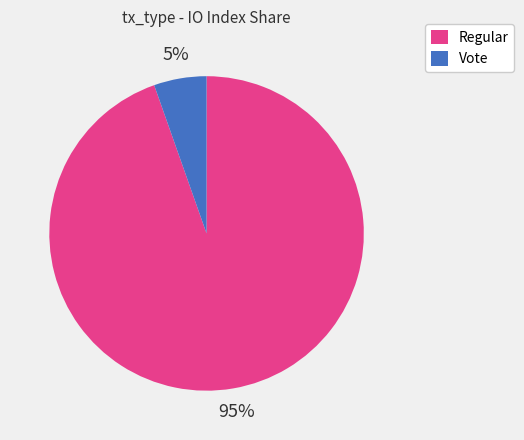

Which category has the smallest portion of the pie?

Vote